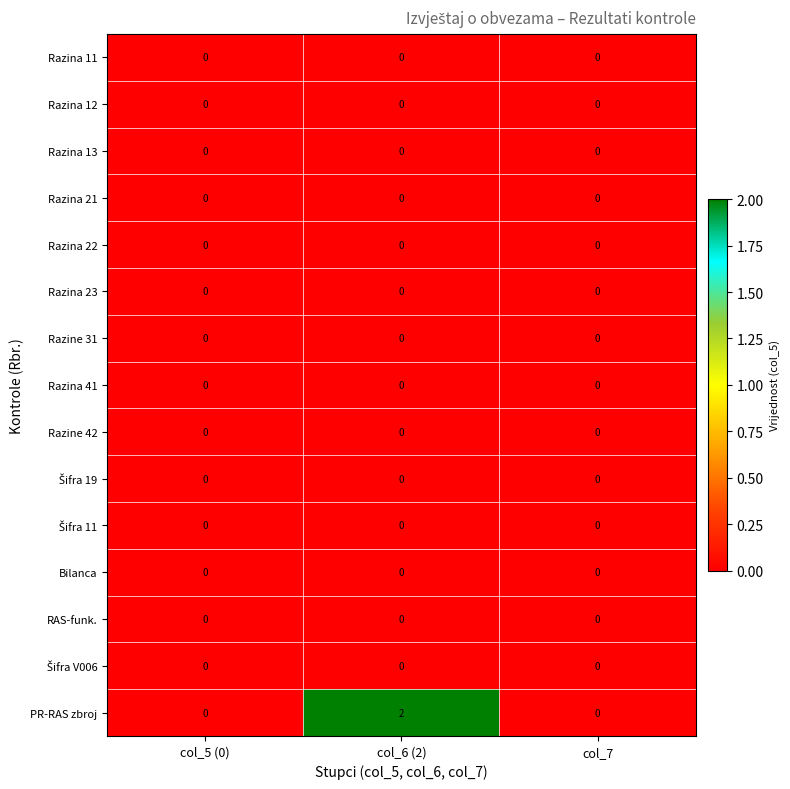

How many categories are shown in the chart?

3